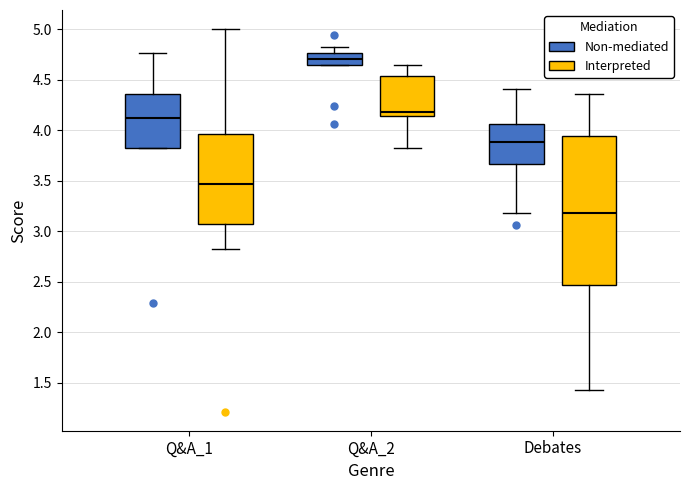

Reading left to right, transcribe this box plot: for each box, give where its median line is, the range the box spans, and where its two whiskers end, as read against the y-axis. The values are not printed on the chart, so give them approximately, as read against the axis.

Q&A_1 (Non-mediated): median 4.10, box 3.80 to 4.35, whiskers 3.80 to 4.75
Q&A_1 (Interpreted): median 3.45, box 3.05 to 3.95, whiskers 2.80 to 5.00
Q&A_2 (Non-mediated): median 4.70, box 4.65 to 4.75, whiskers 4.65 to 4.80
Q&A_2 (Interpreted): median 4.20, box 4.15 to 4.55, whiskers 3.80 to 4.65
Debates (Non-mediated): median 3.90, box 3.65 to 4.05, whiskers 3.20 to 4.40
Debates (Interpreted): median 3.20, box 2.45 to 3.95, whiskers 1.45 to 4.35